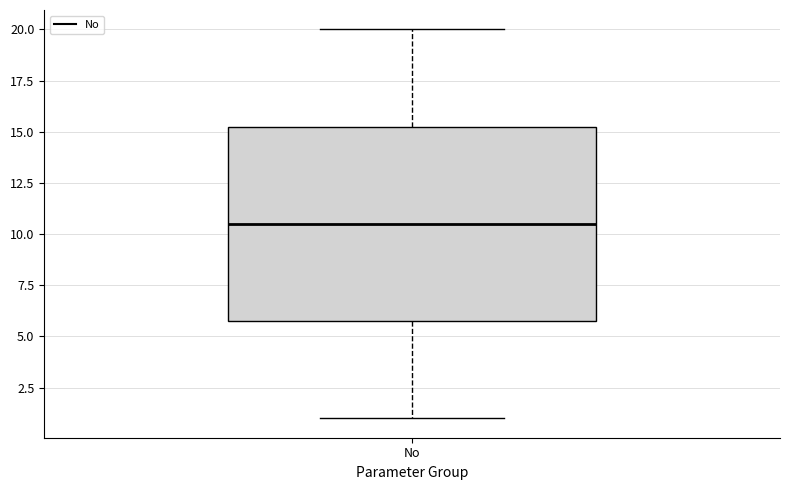

Where does the upper whisker of the box for No end on the y-axis? The values are not printed on the chart, so give them approximately, as read against the axis.

20.0